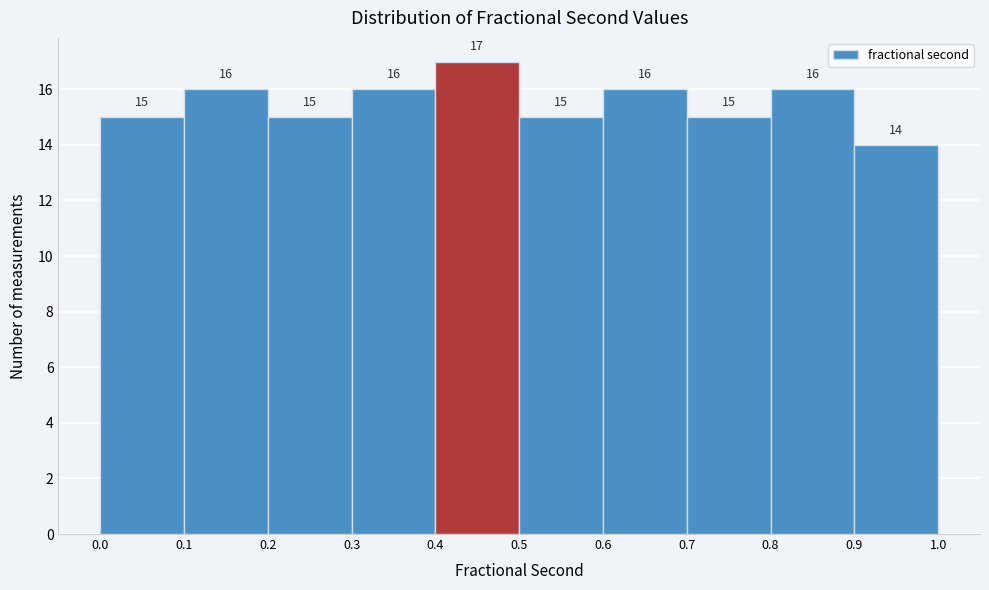

How tall is the bar that spans 0.1 to 0.2 on the x-axis?

16